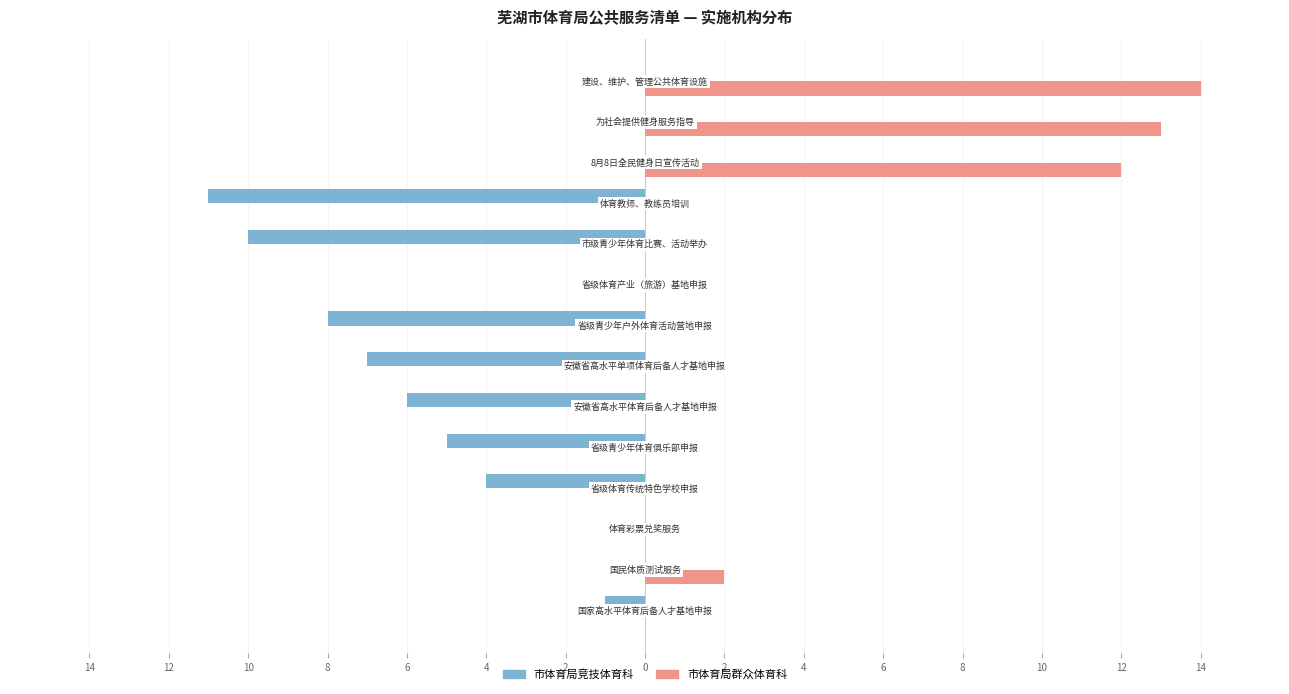

What is the value of the 市体育局竞技体育科 bar at the 6th from the left?

-6